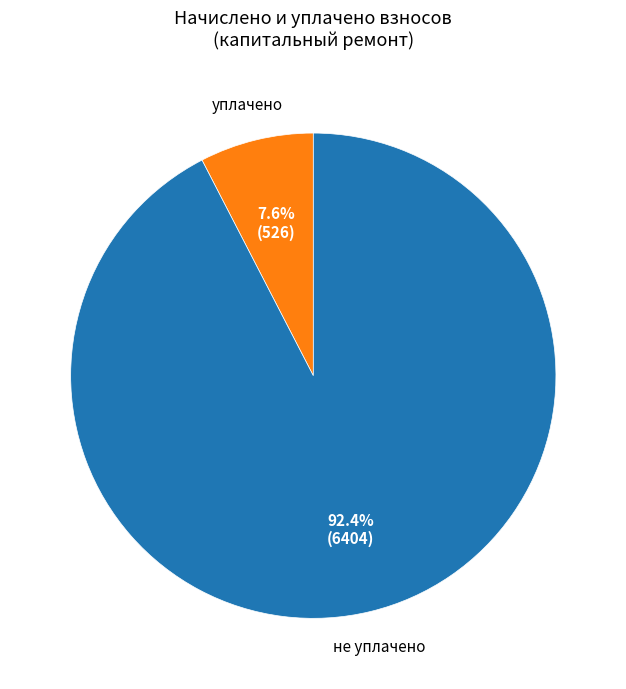

Which has a higher value, не уплачено or уплачено?

не уплачено